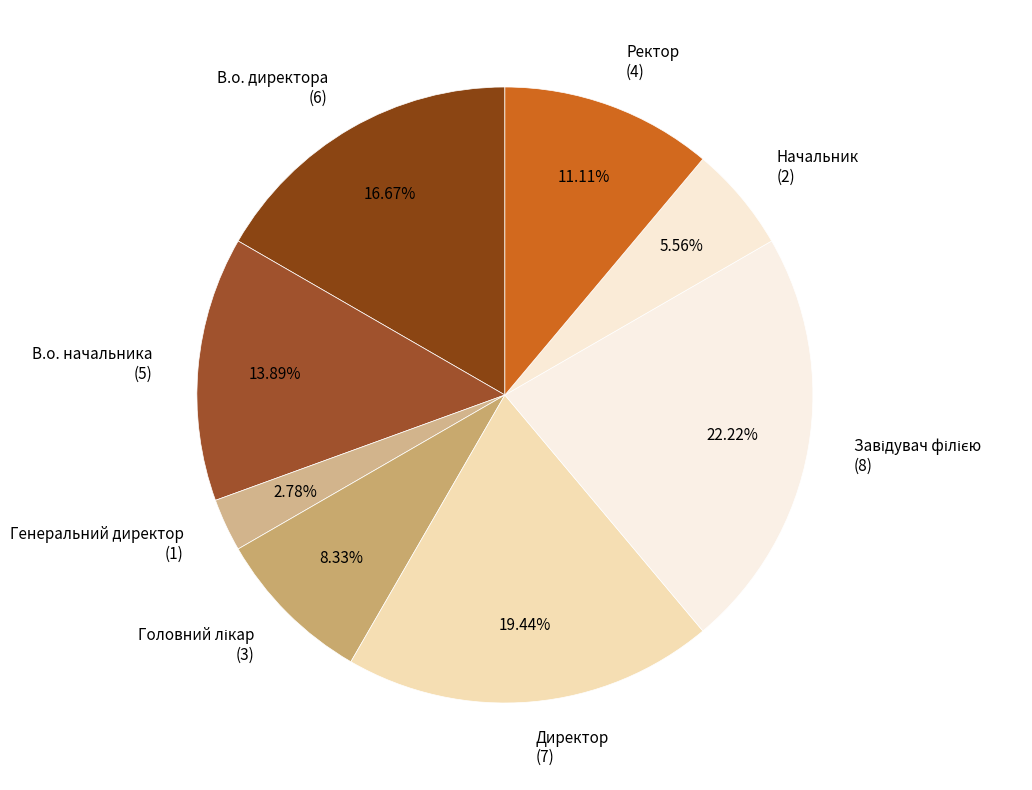

How many segments does this pie chart have?

8